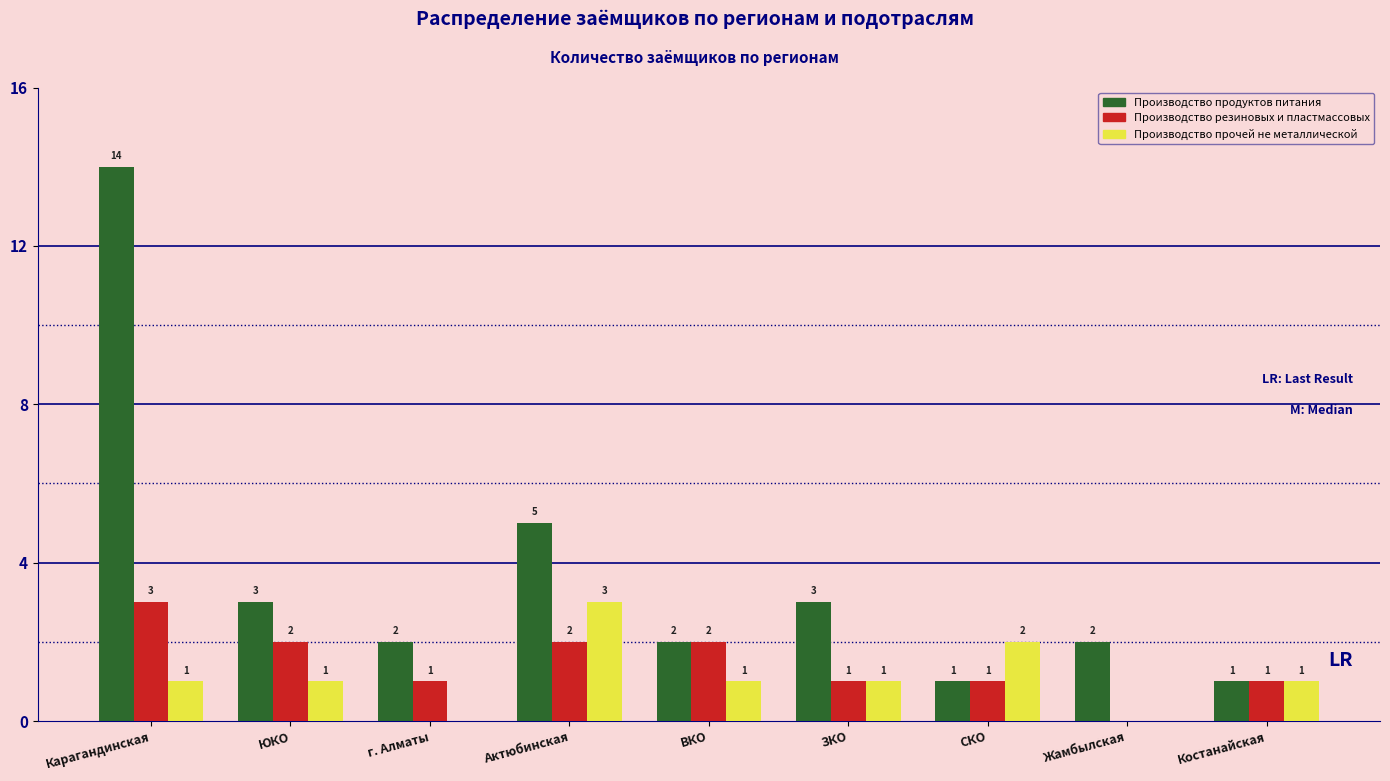

The value of Производство продуктов питания at Карагандинская is 14. True or false?

True